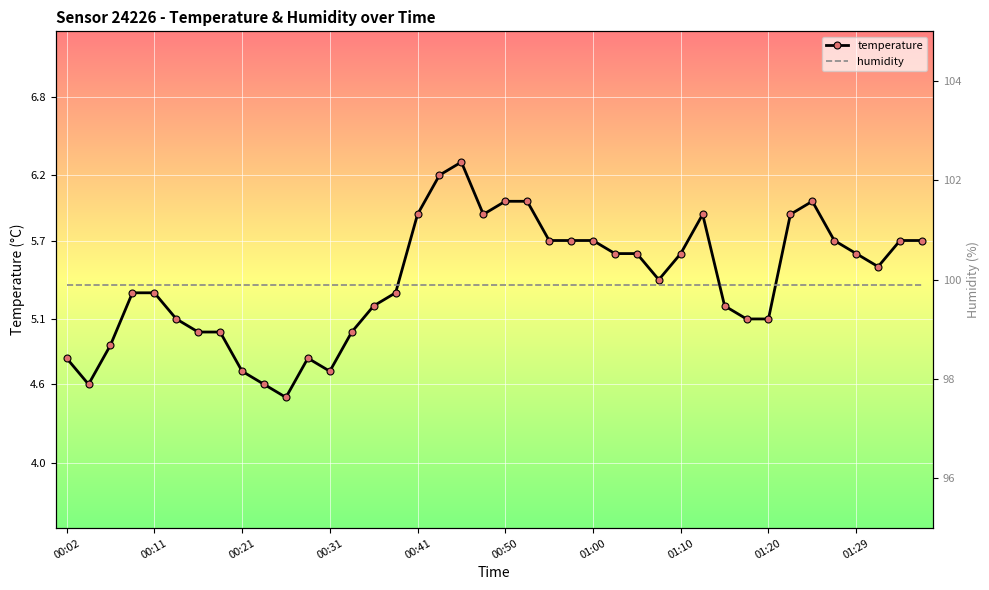

What is the highest value of the temperature series?

6.3